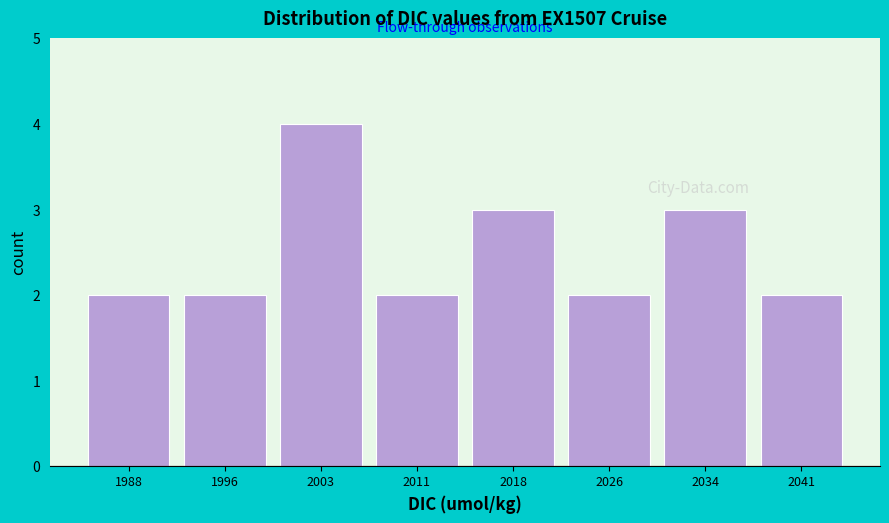

How tall is the bar that spans 2015 to 2022 on the x-axis? Neither the bar edges nor the heights are printed on the chart, so give them approximately, as read against the axes.

3